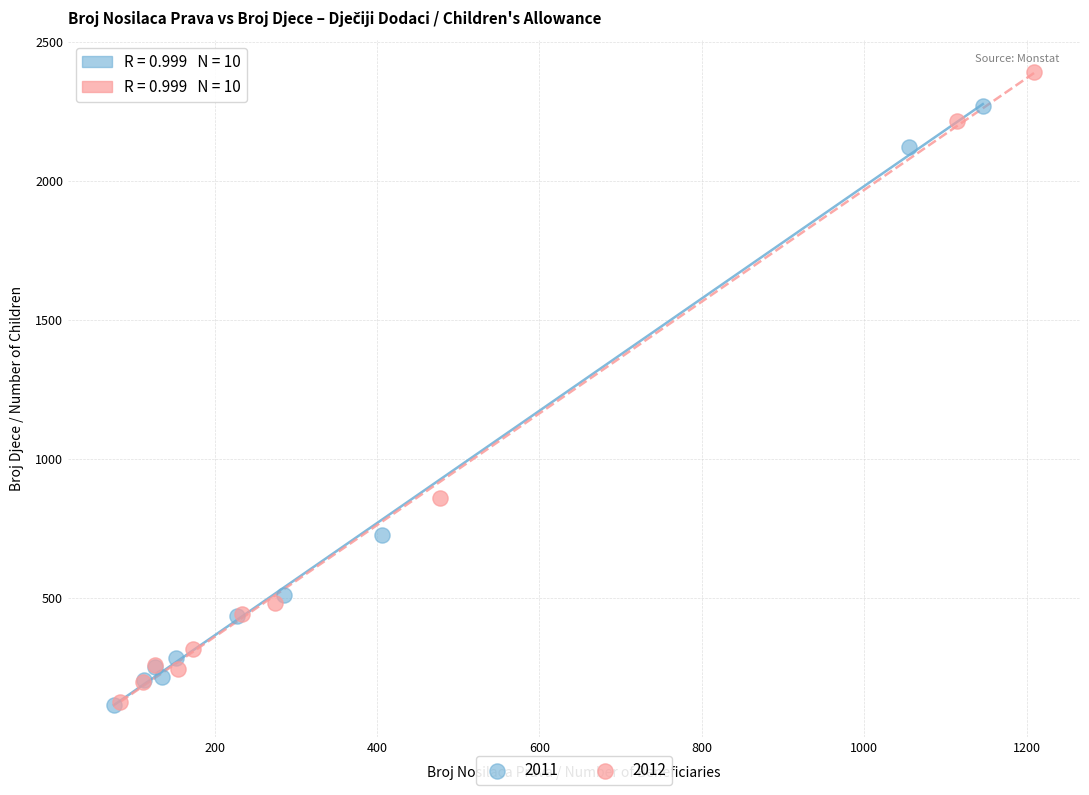

What are all the series names shown in the legend?

2011, 2012